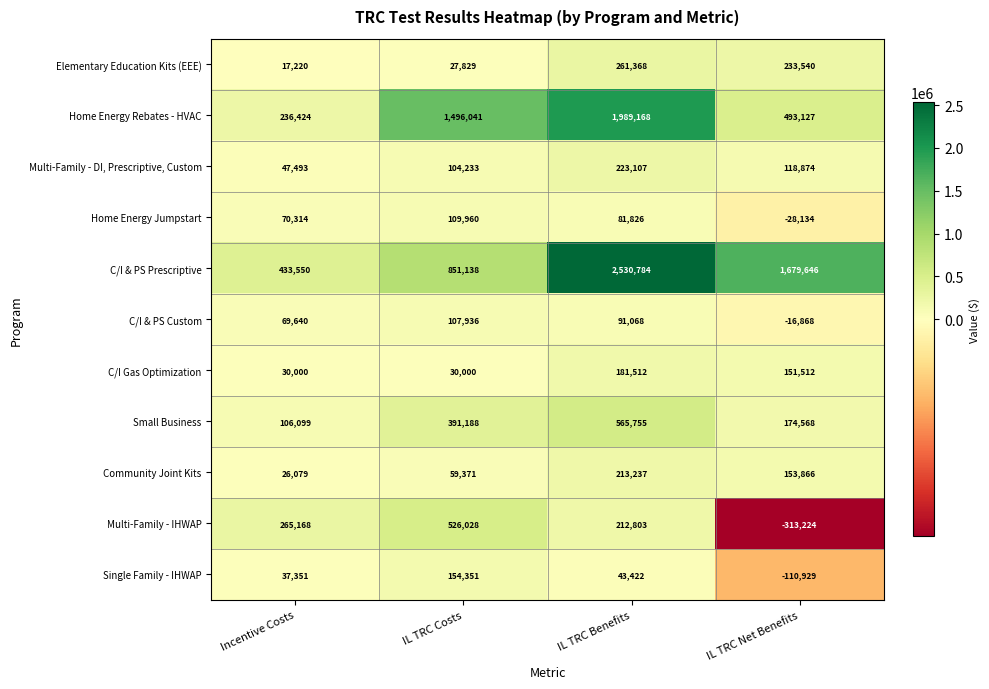

At which category does the chart reach its minimum across all series?

IL TRC Net Benefits